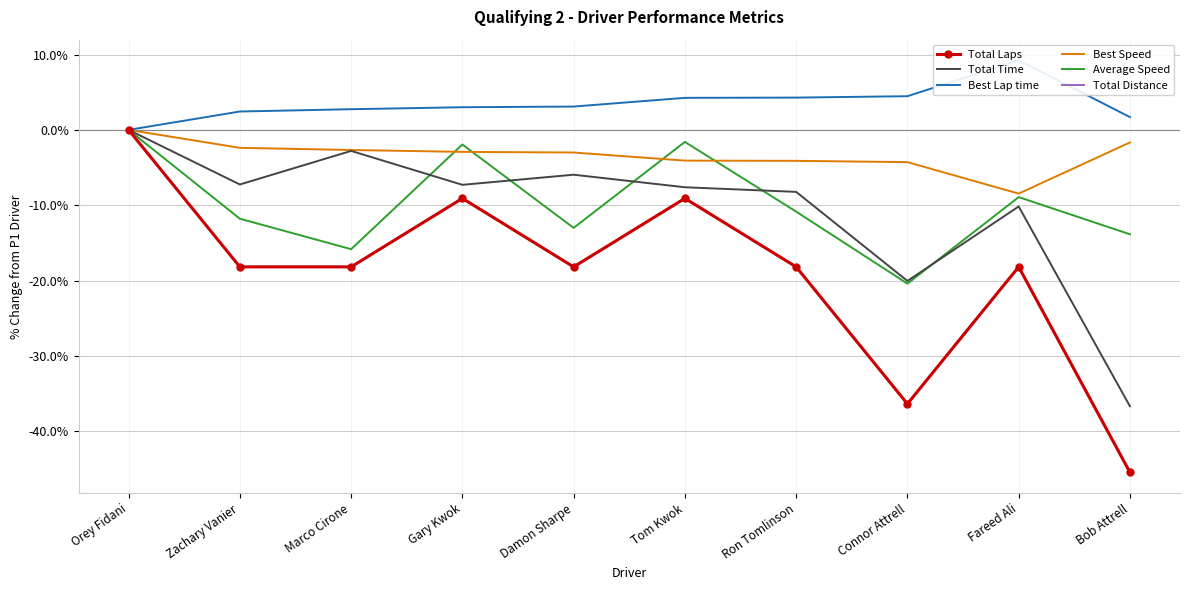

True or false: Best Speed and Total Laps intersect in this chart.

False